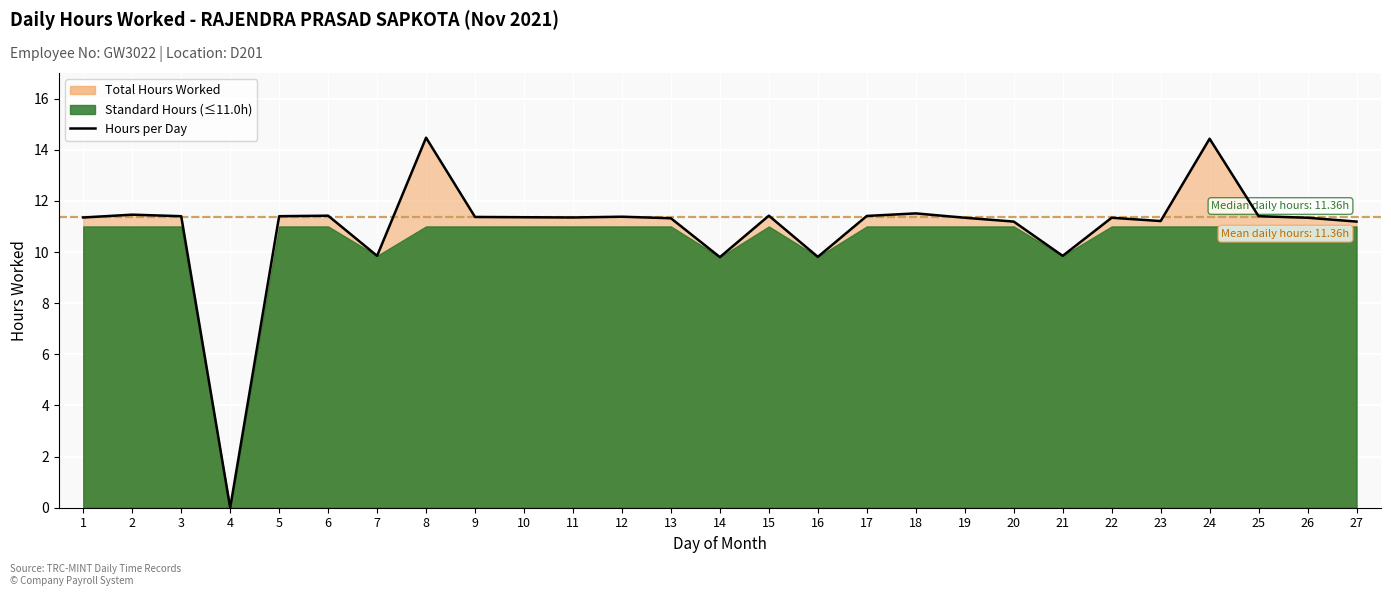

Approximately how many times larger is the value at 22 compared to 27?

1.0